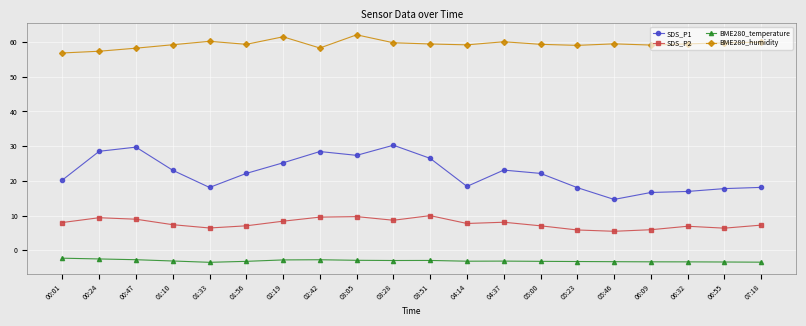

At which label does BME280_temperature first exceed -3?

00:01